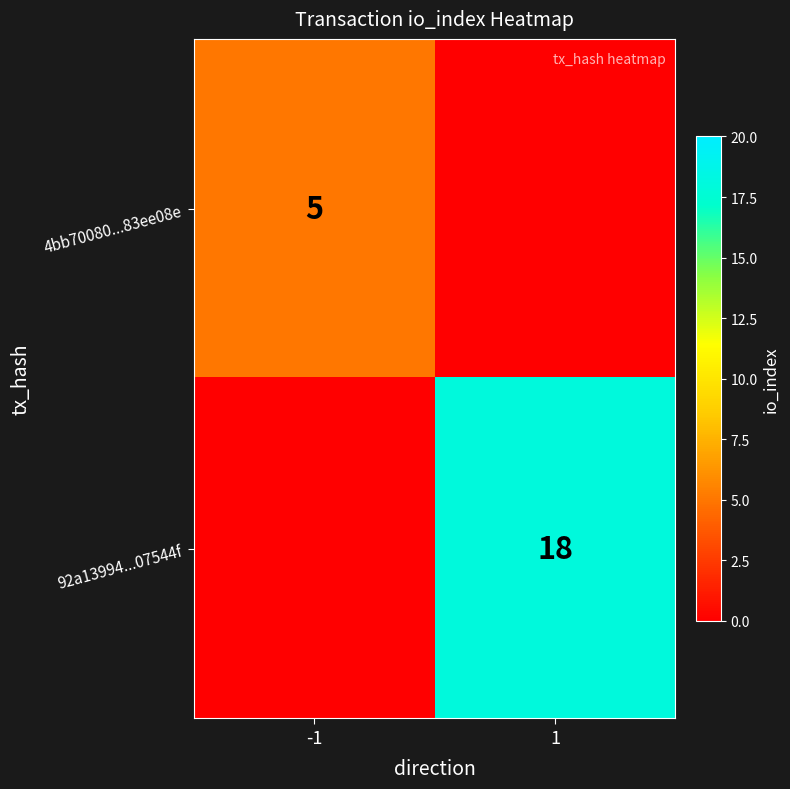

The 92a13994...07544f series shows 30 at 1. True or false?

False